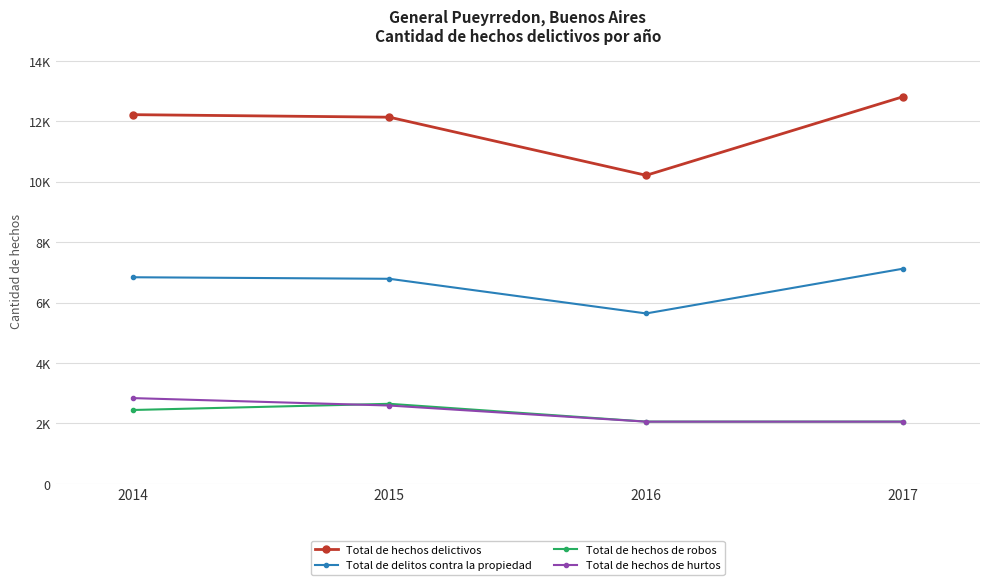

Is this an area chart (filled region under the line)?

No